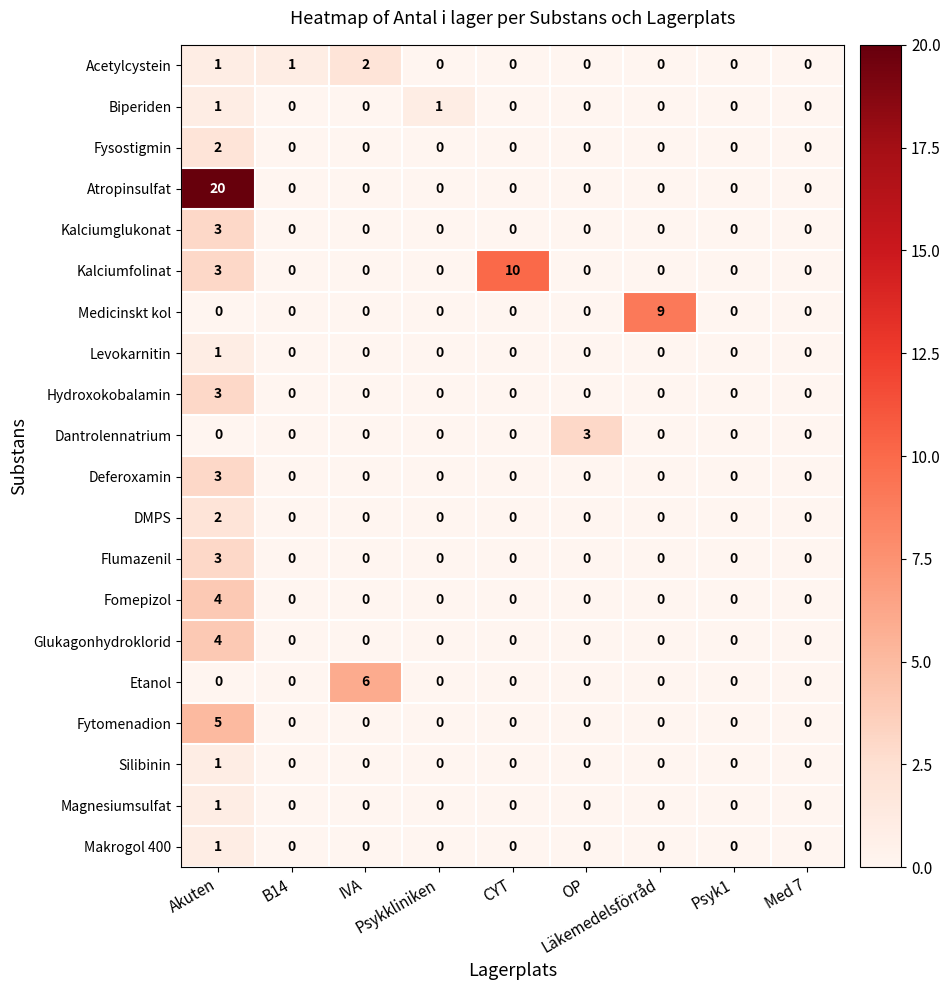

How many categories are shown in the chart?

9